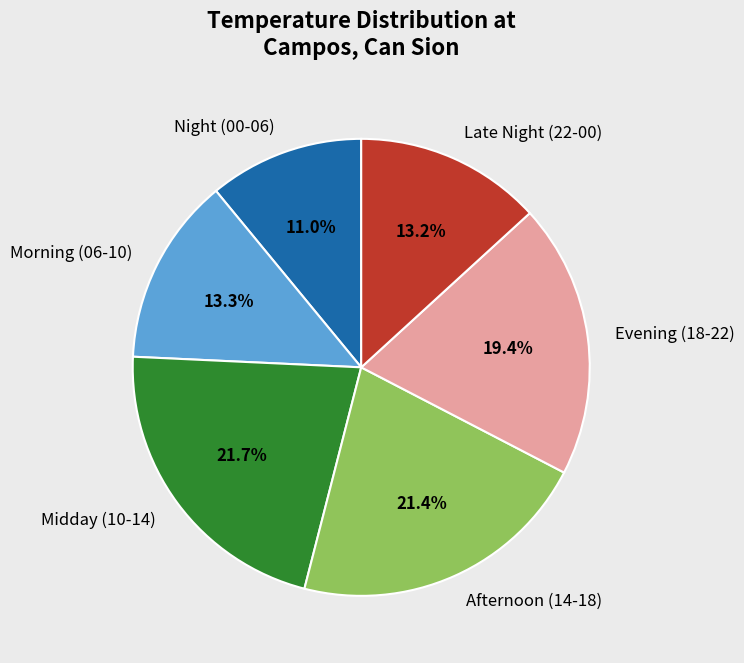

Approximately how many times larger is the value at Afternoon (14-18) compared to Late Night (22-00)?

1.6